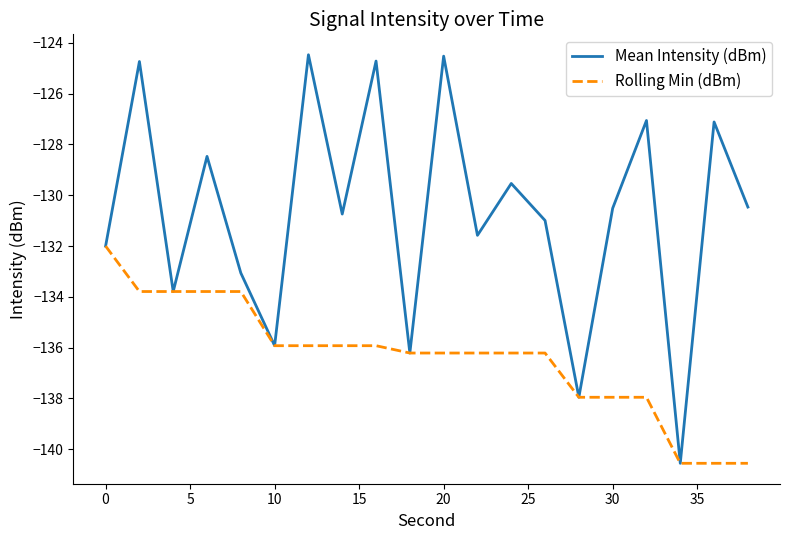

Which series has the largest range (max minus min)?

Mean Intensity (dBm)